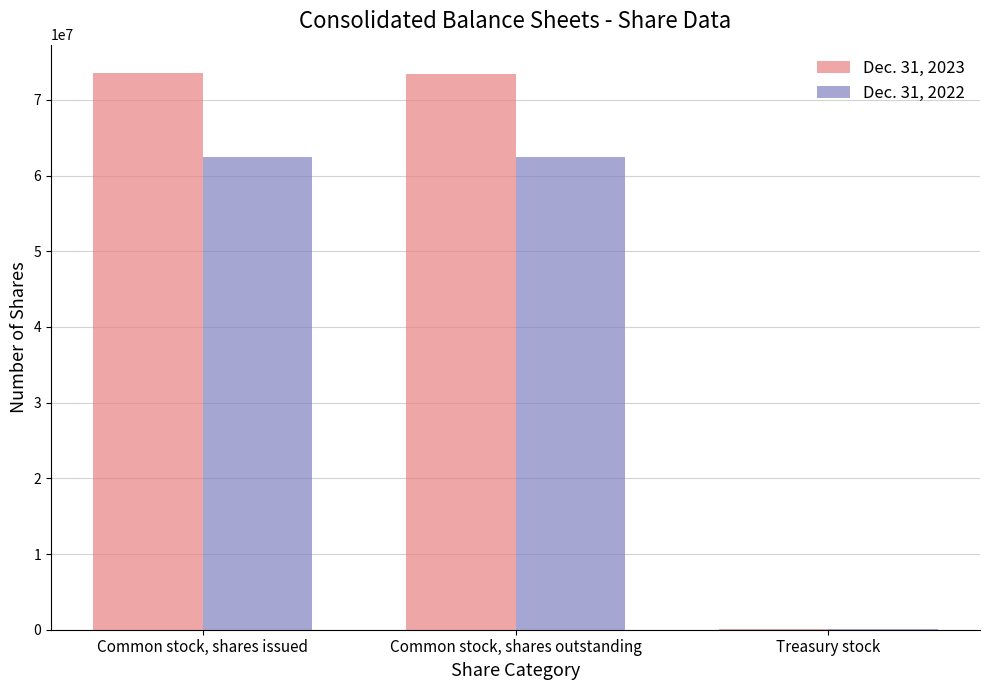

Does the chart contain stacked bars?

No